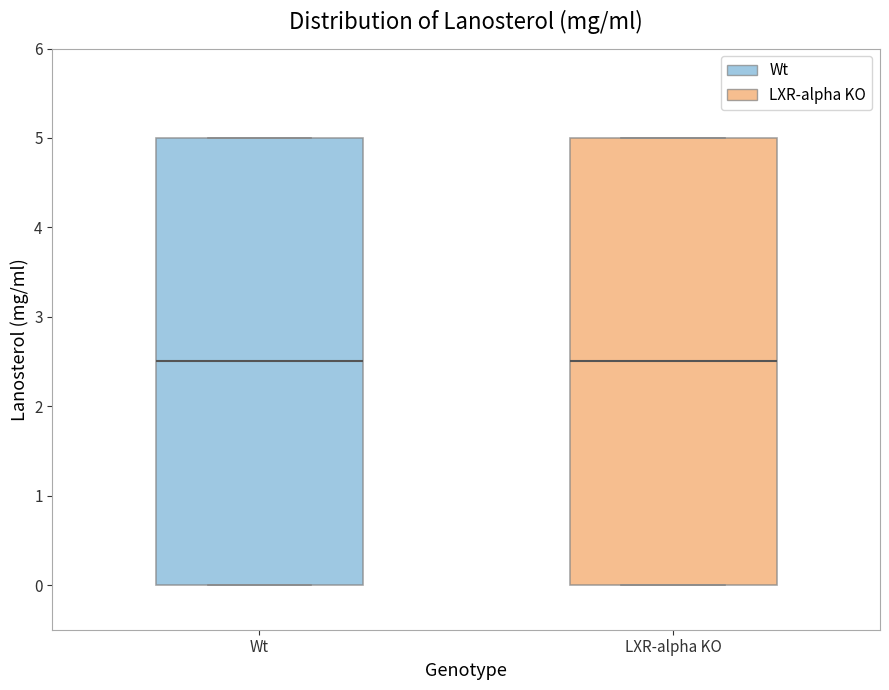

Reading left to right, read every box against the y-axis: the position of its median line, the range the box covers, and the ends of its whiskers. The values are not printed on the chart, so give them approximately, as read against the axis.

Wt: median 2.5, box 0.0 to 5.0, whiskers 0.0 to 5.0
LXR-alpha KO: median 2.5, box 0.0 to 5.0, whiskers 0.0 to 5.0